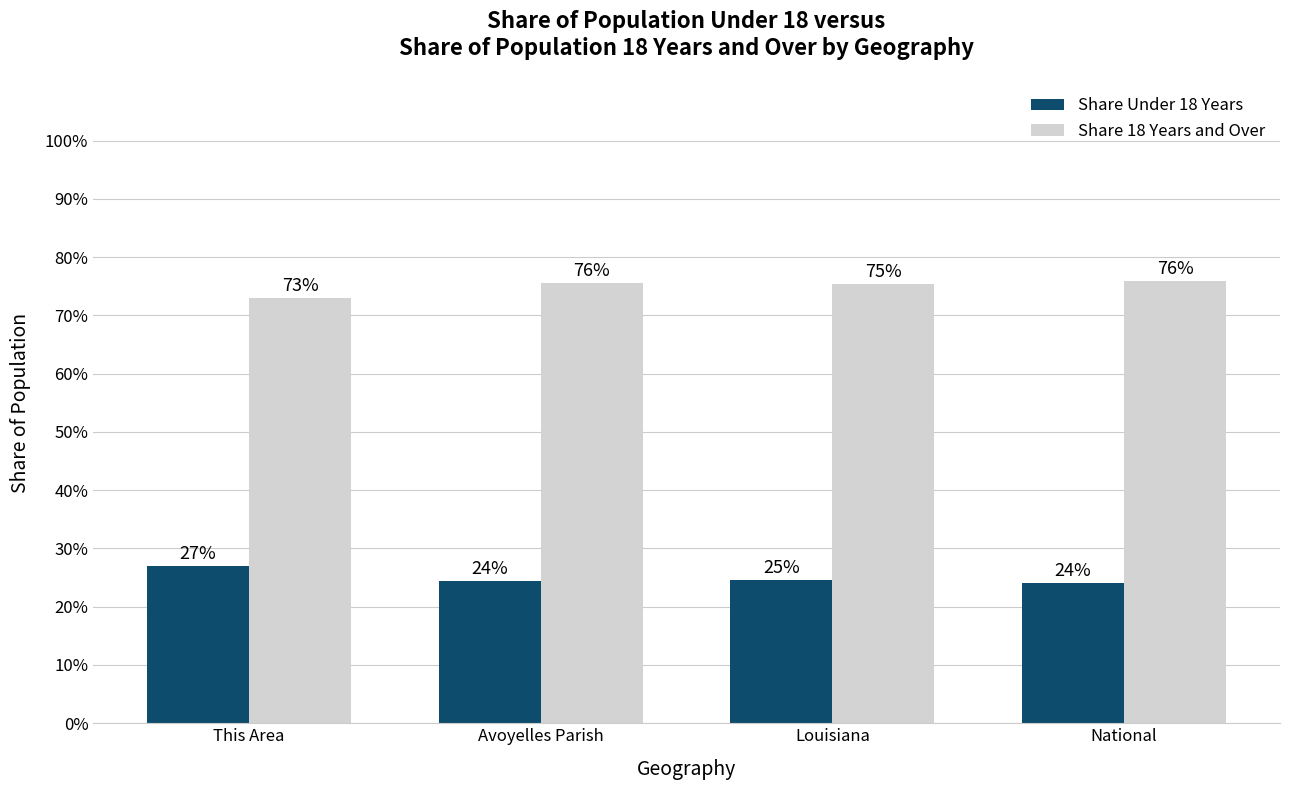

What is the sum of all Share 18 Years and Over values?

3.0